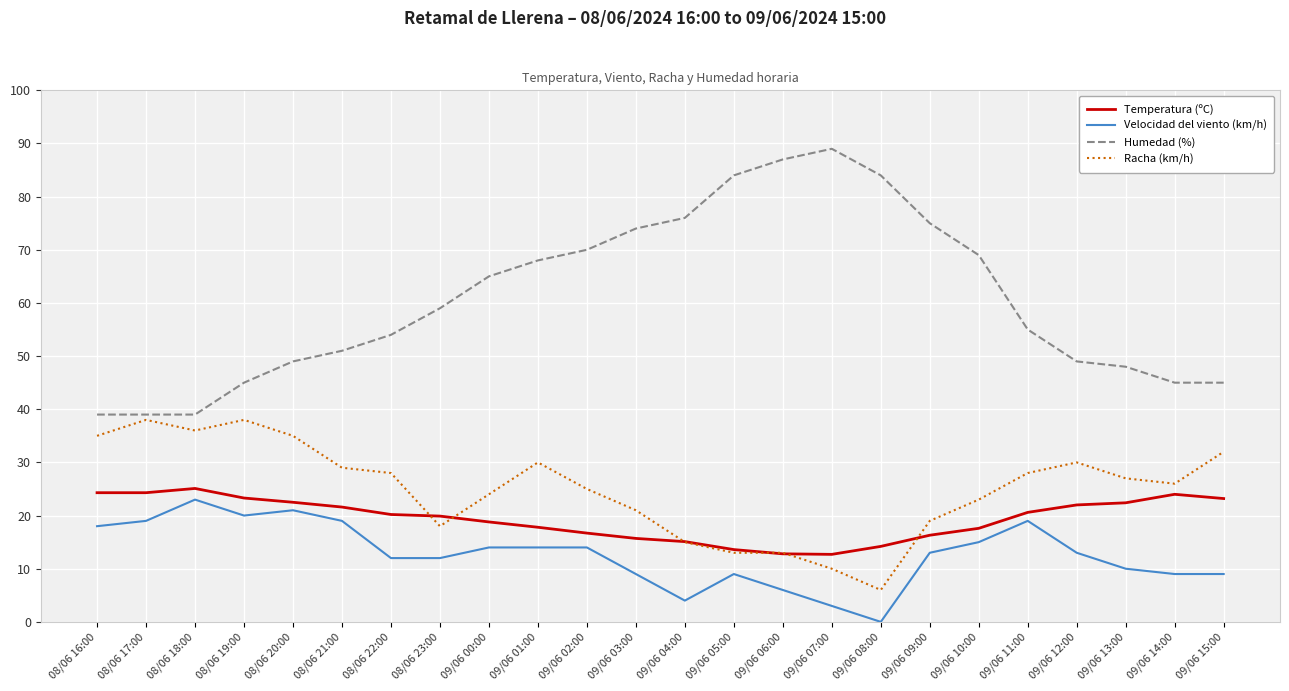

What is the total value across all series at 09/06 02:00?

125.7